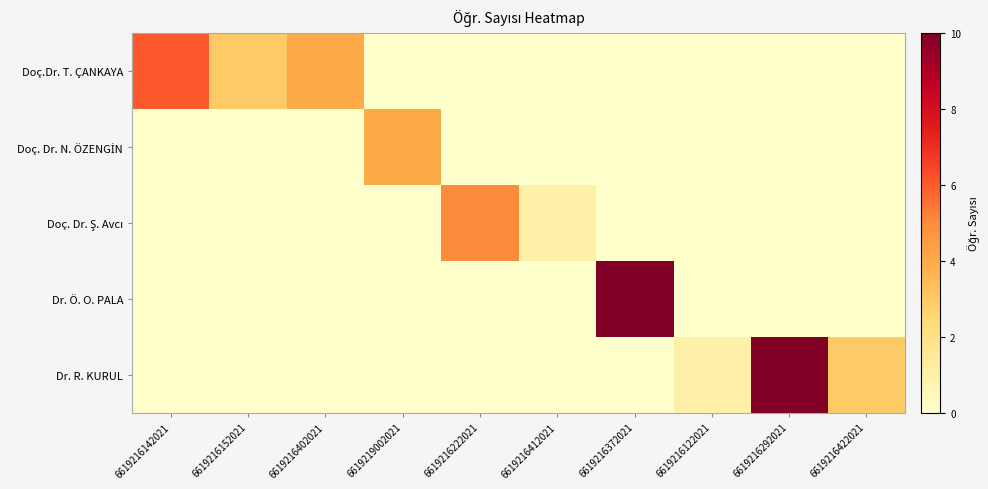

Is the value of Doç. Dr. Ş. Avcı at 6619216292021 greater than the value of Dr. Ö. O. PALA at 6619216422021?

No